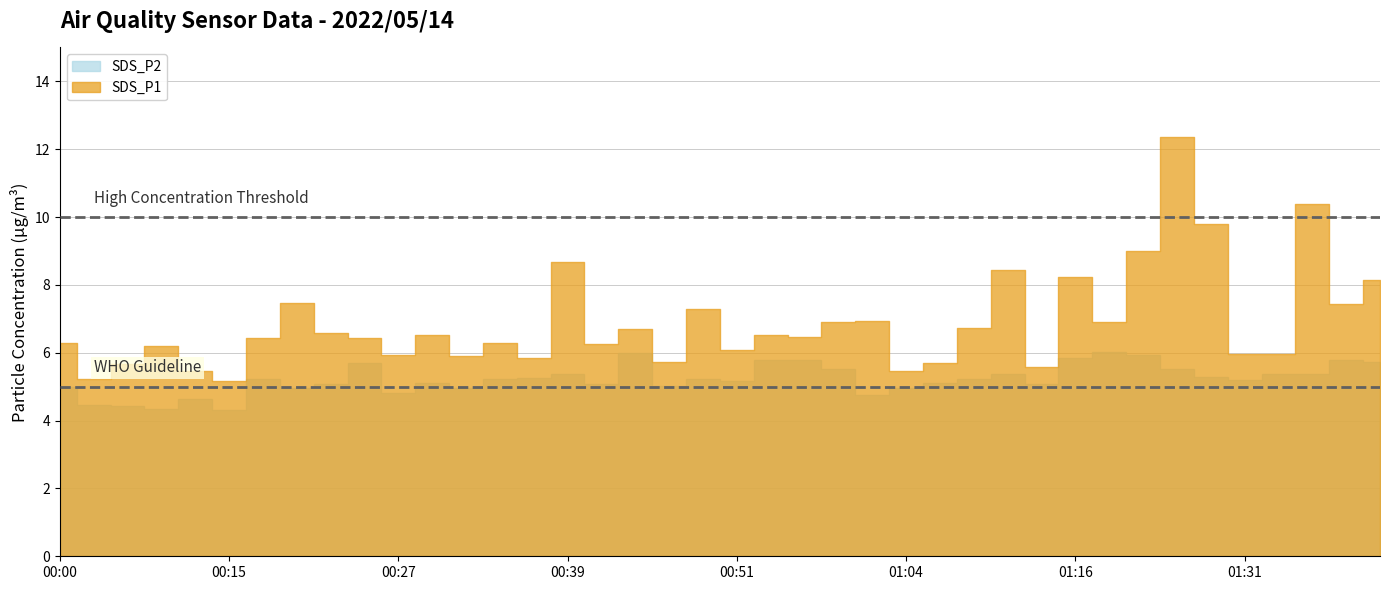

What is the sum of all SDS_P2 values?

209.0